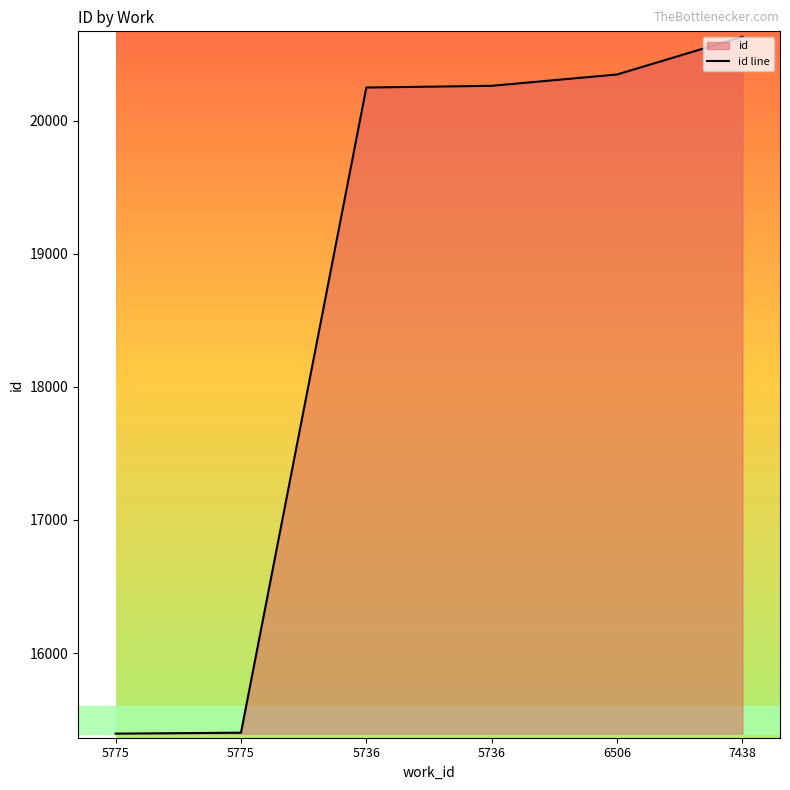

Reading left to right, list all the values displayed in this chart.

15395	15402	20249	20262	20347	20630